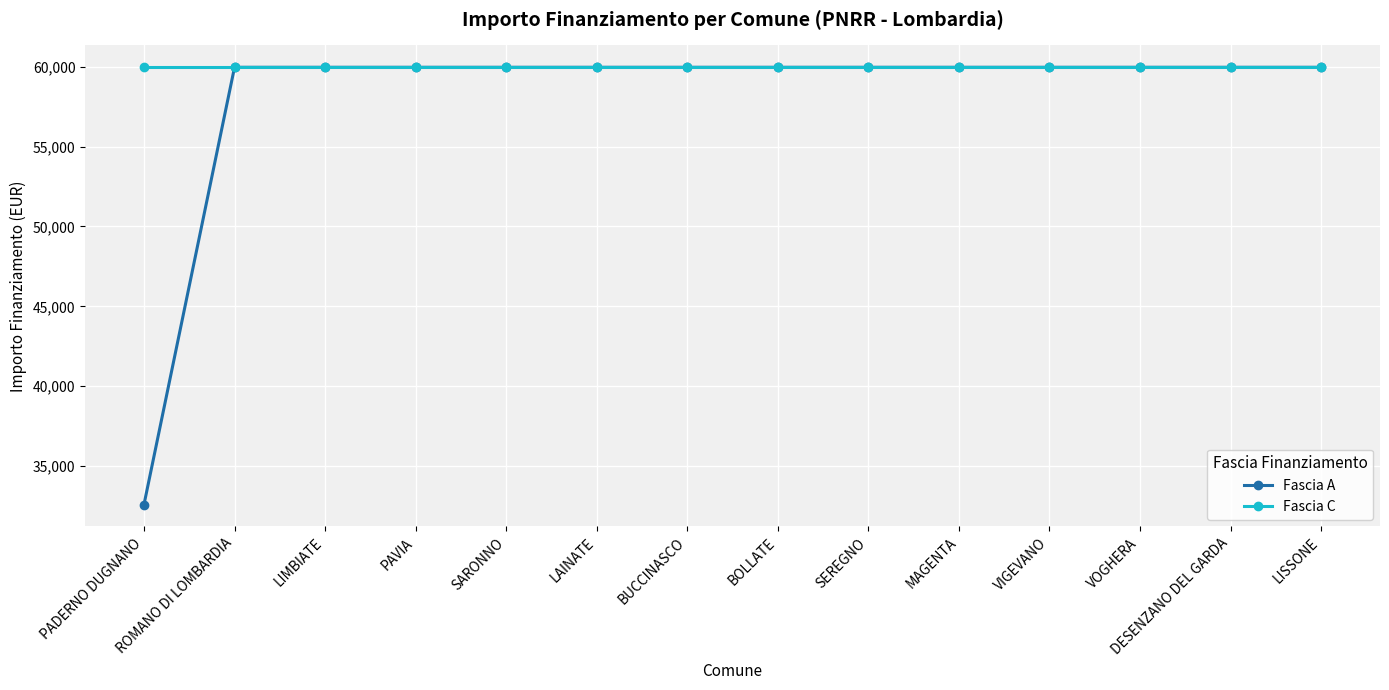

Count the number of categories in the chart.

14